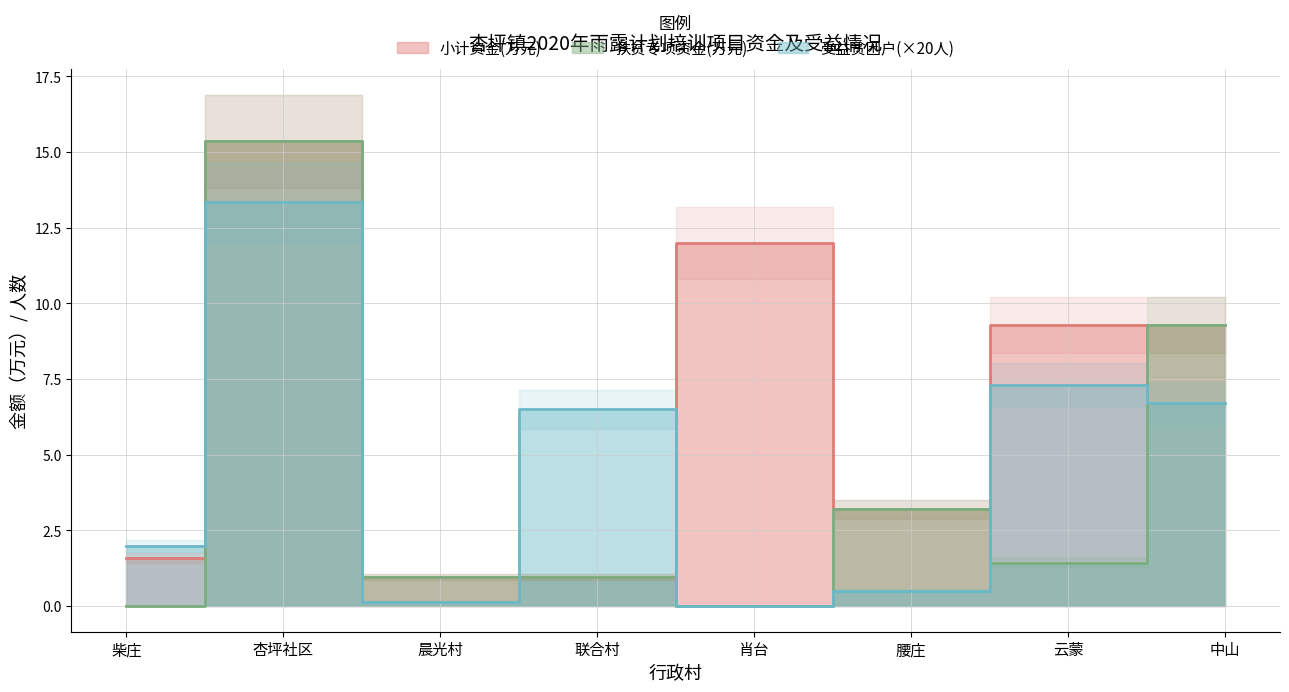

What is the difference between the maximum and minimum values in the 受益贫困户(人) series?

13.3